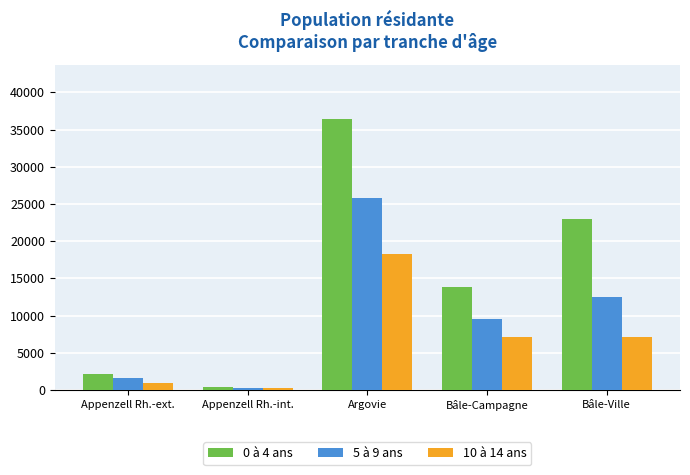

What is the smallest value displayed?

232